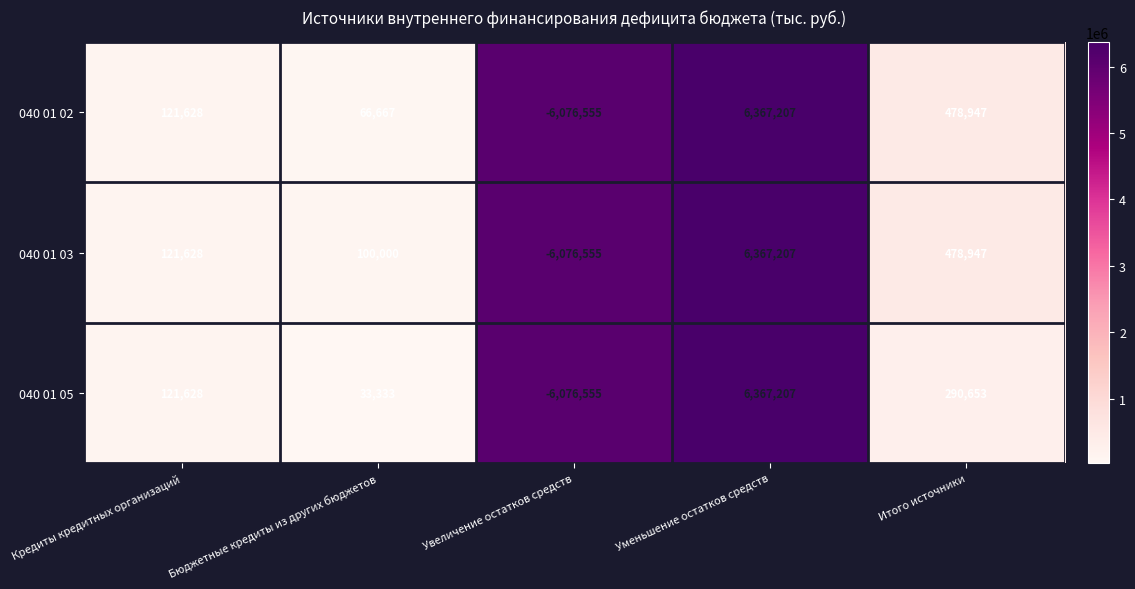

Reading left to right, transcribe all the data shown in this chart.

040 01 02: 121628	66667	-6076555	6367207	478947
040 01 03: 121628	100000	-6076555	6367207	478947
040 01 05: 121628	33333	-6076555	6367207	290653